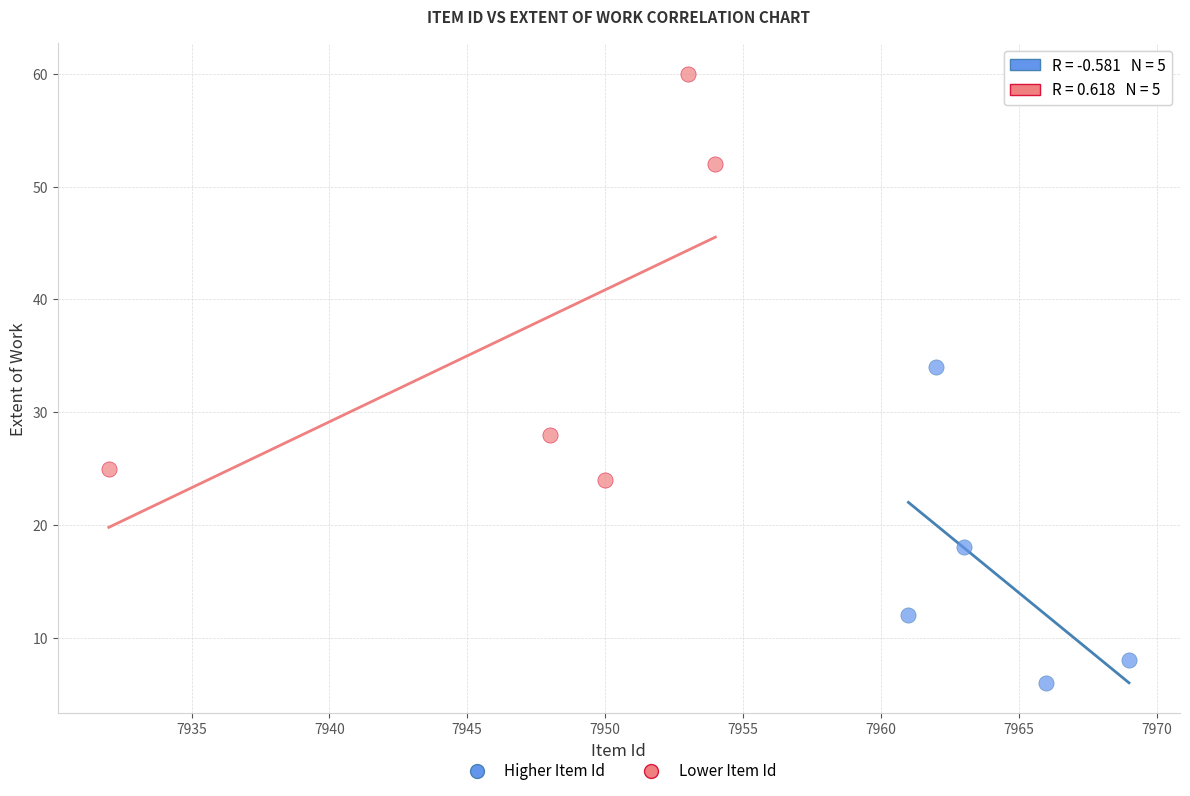

What are all the series names shown in the legend?

Higher Item Id, Lower Item Id